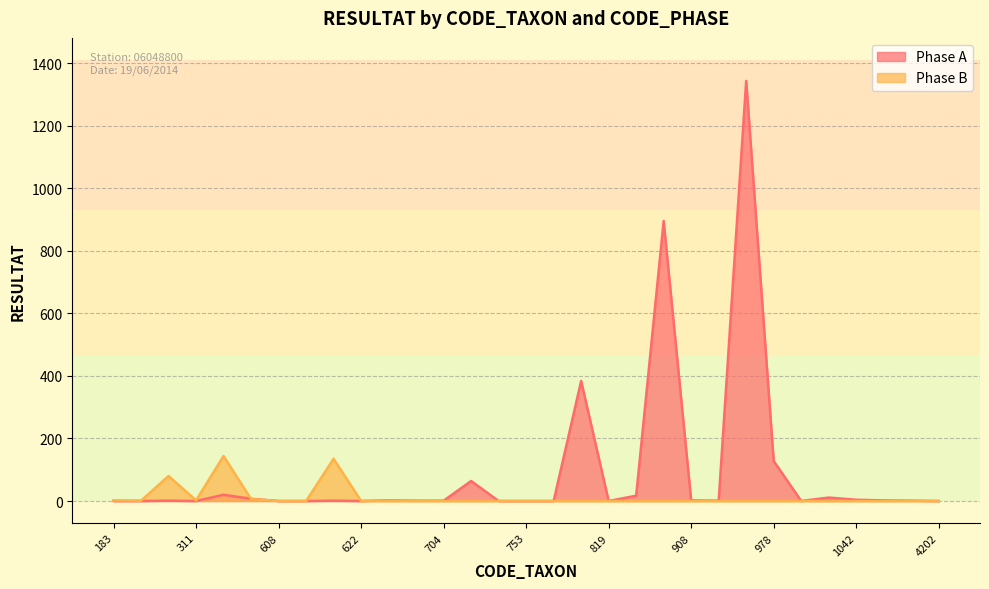

What is the maximum value for Phase B?

144